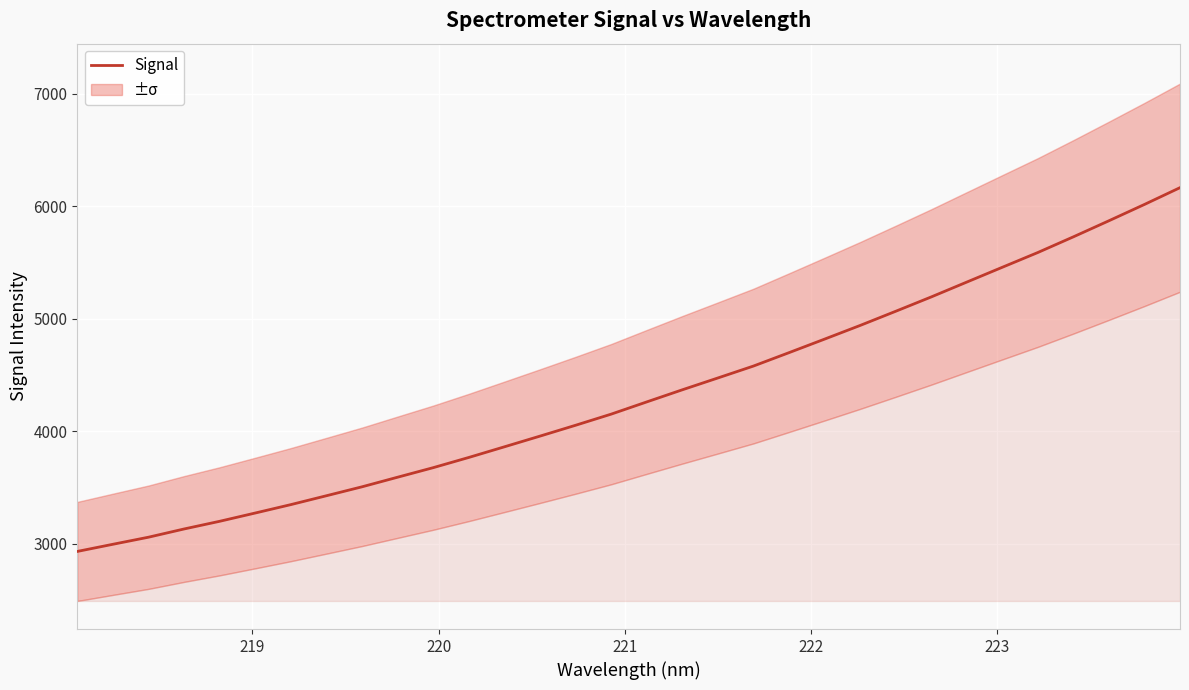

What is the label of the 6th point from the left?

223